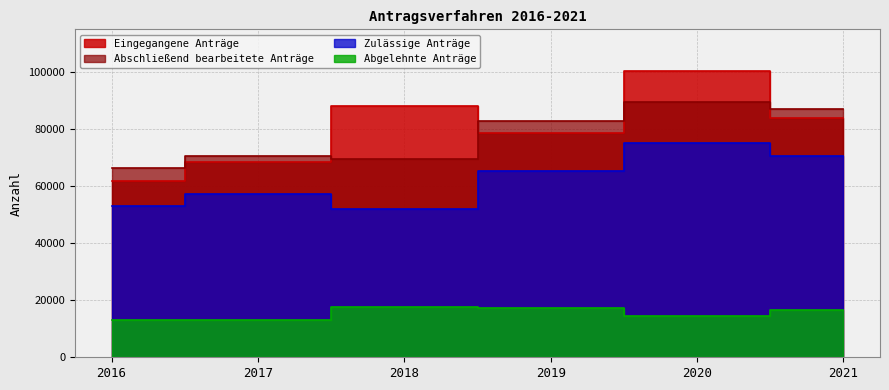

What is the approximate value of Abschließend bearbeitete Anträge at 2017, to the nearest 50?

70400